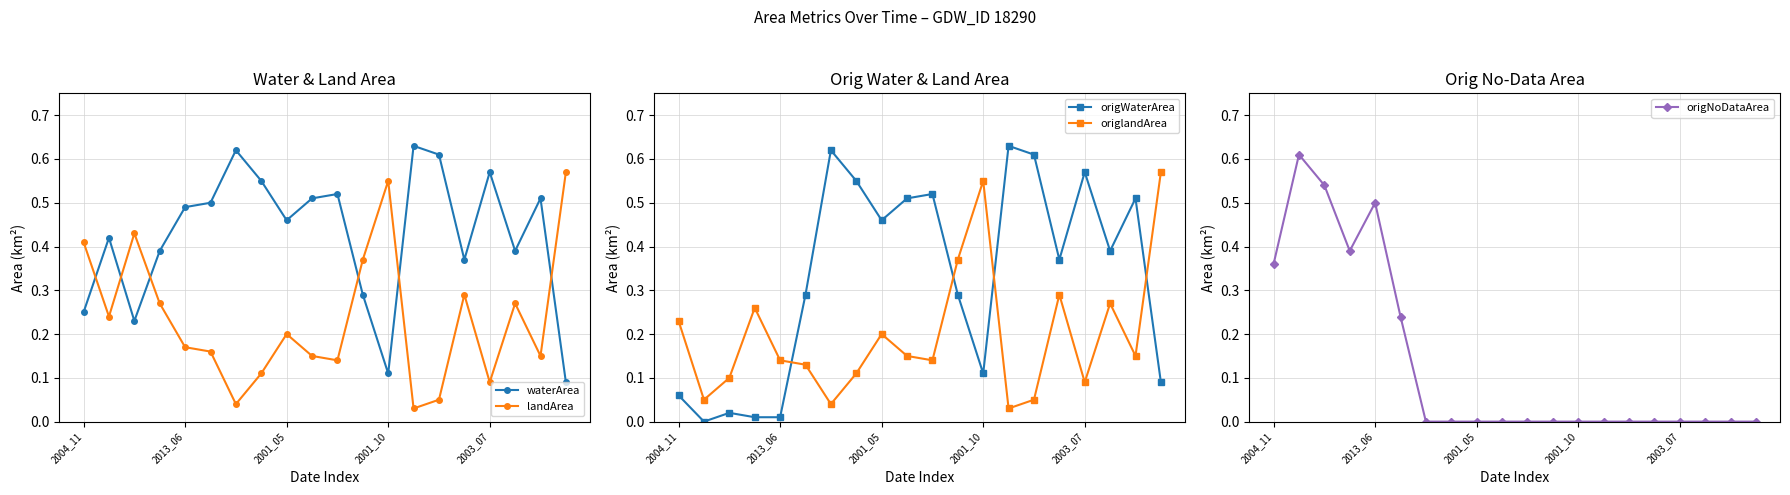

The value of origNoDataArea at 18 is 0.0. True or false?

True